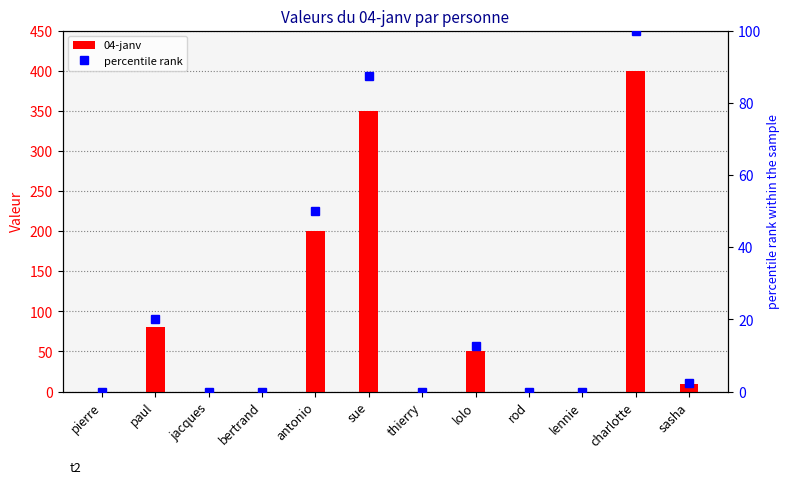

What is the label of the 4th bar from the right?

rod